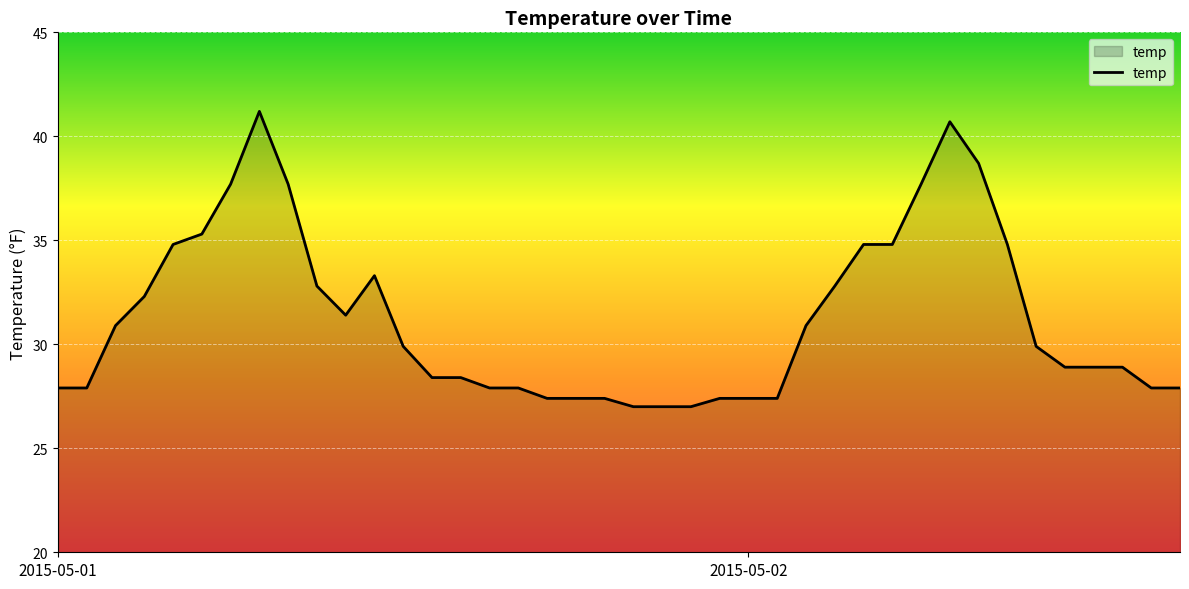

Does the chart display data point markers on the line(s)?

No